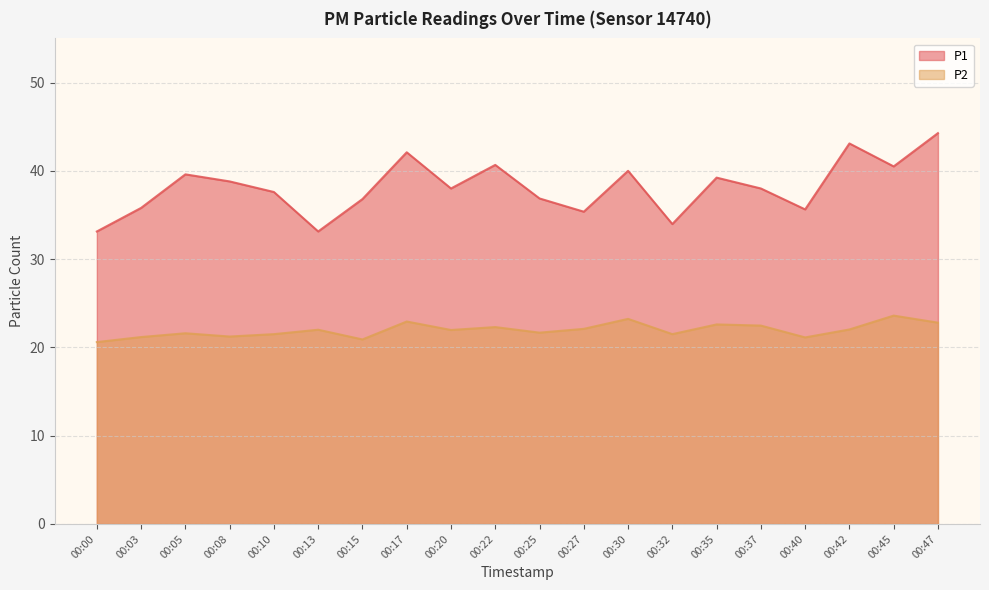

True or false: P1 has more than 2 points higher than both neighbors.

True